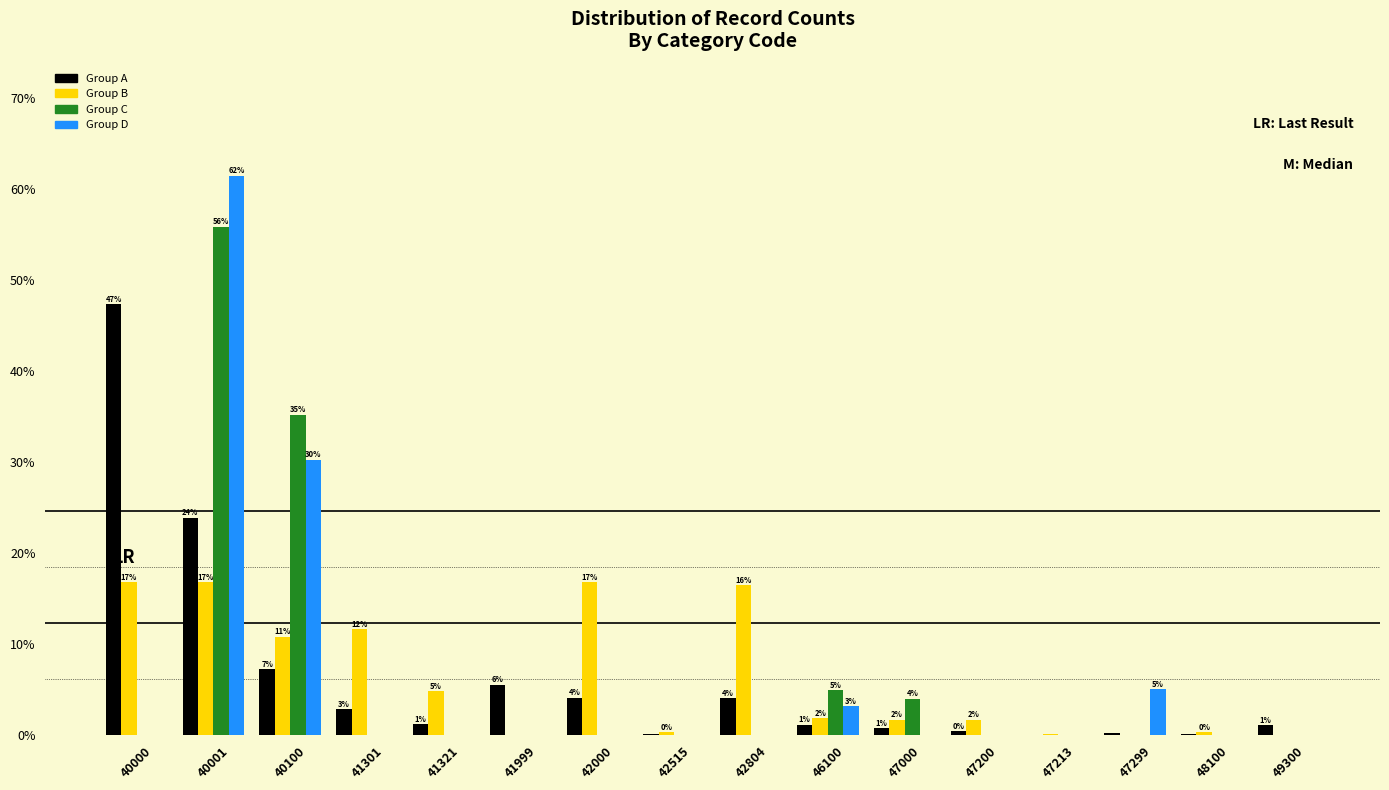

Does the chart contain stacked bars?

No